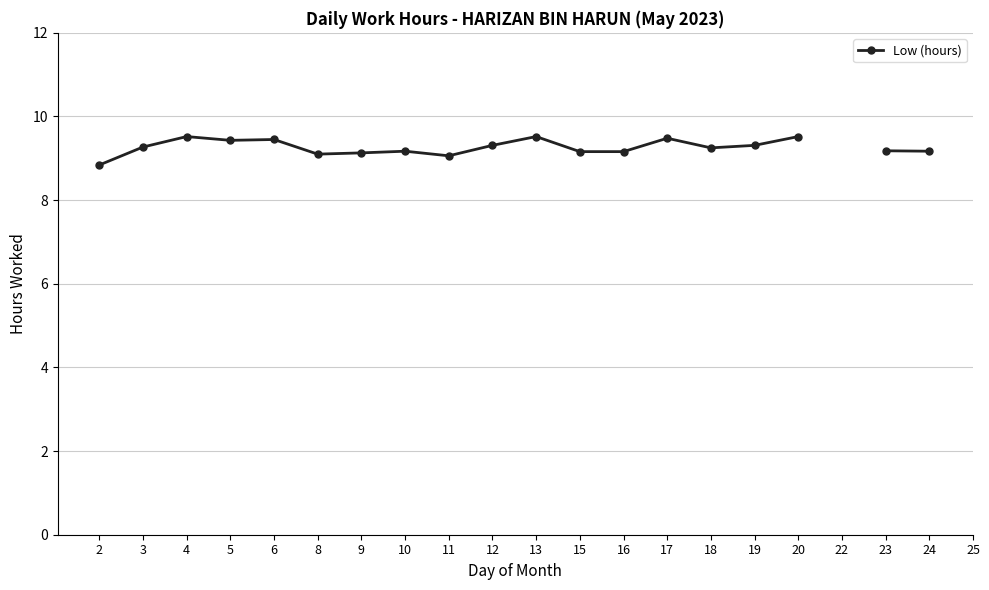

List the labels in order of value, smallest first.

2, 11, 8, 9, 15, 16, 10, 24, 23, 18, 3, 12, 19, 5, 6, 17, 4, 13, 20, 22, 25